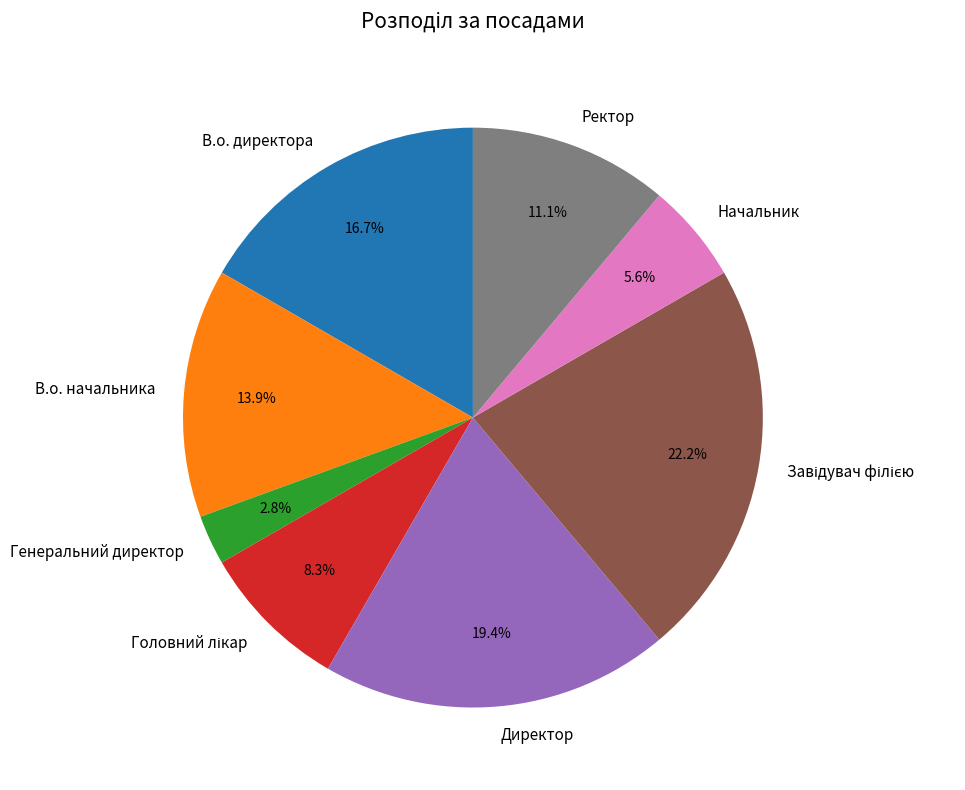

What is the smallest slice in the pie chart?

Генеральний директор